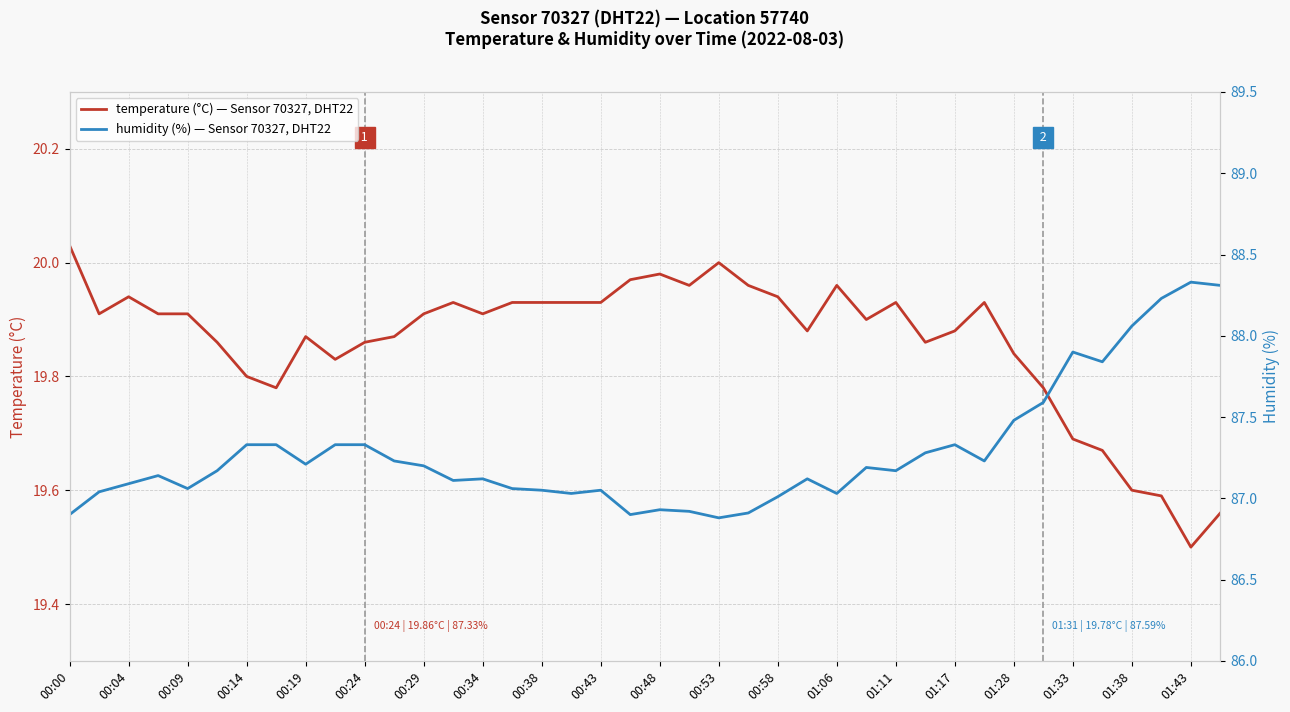

How many interior local valleys does the temperature (°C) — Sensor 70327, DHT22 series have?

9